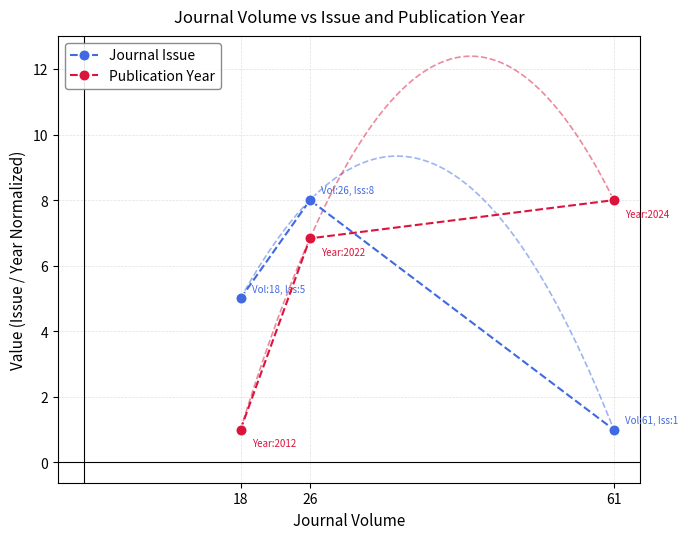

List the series in order of their peak value, lowest first.

Journal Issue, Publication Year